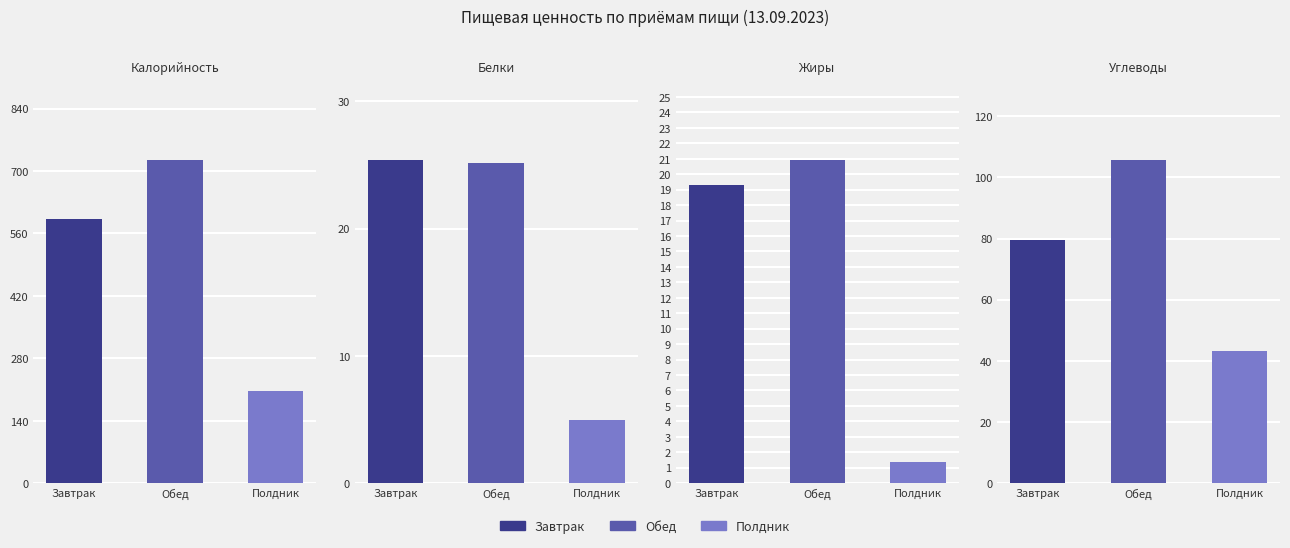

What is the minimum value shown in the chart?

1.4